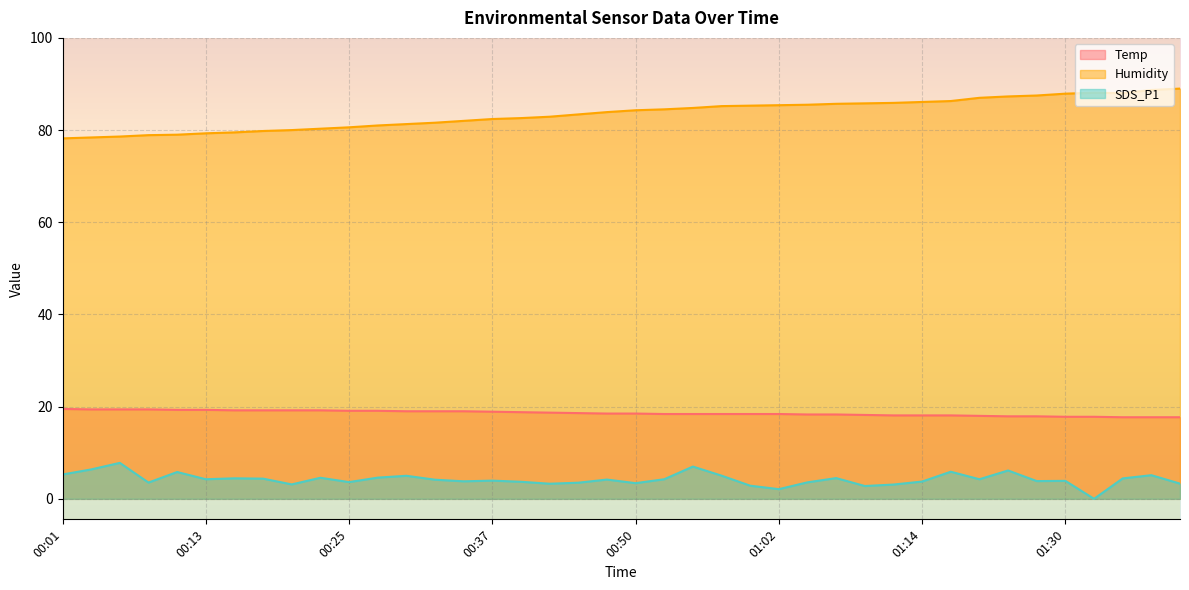

How many lines are shown in the chart?

3